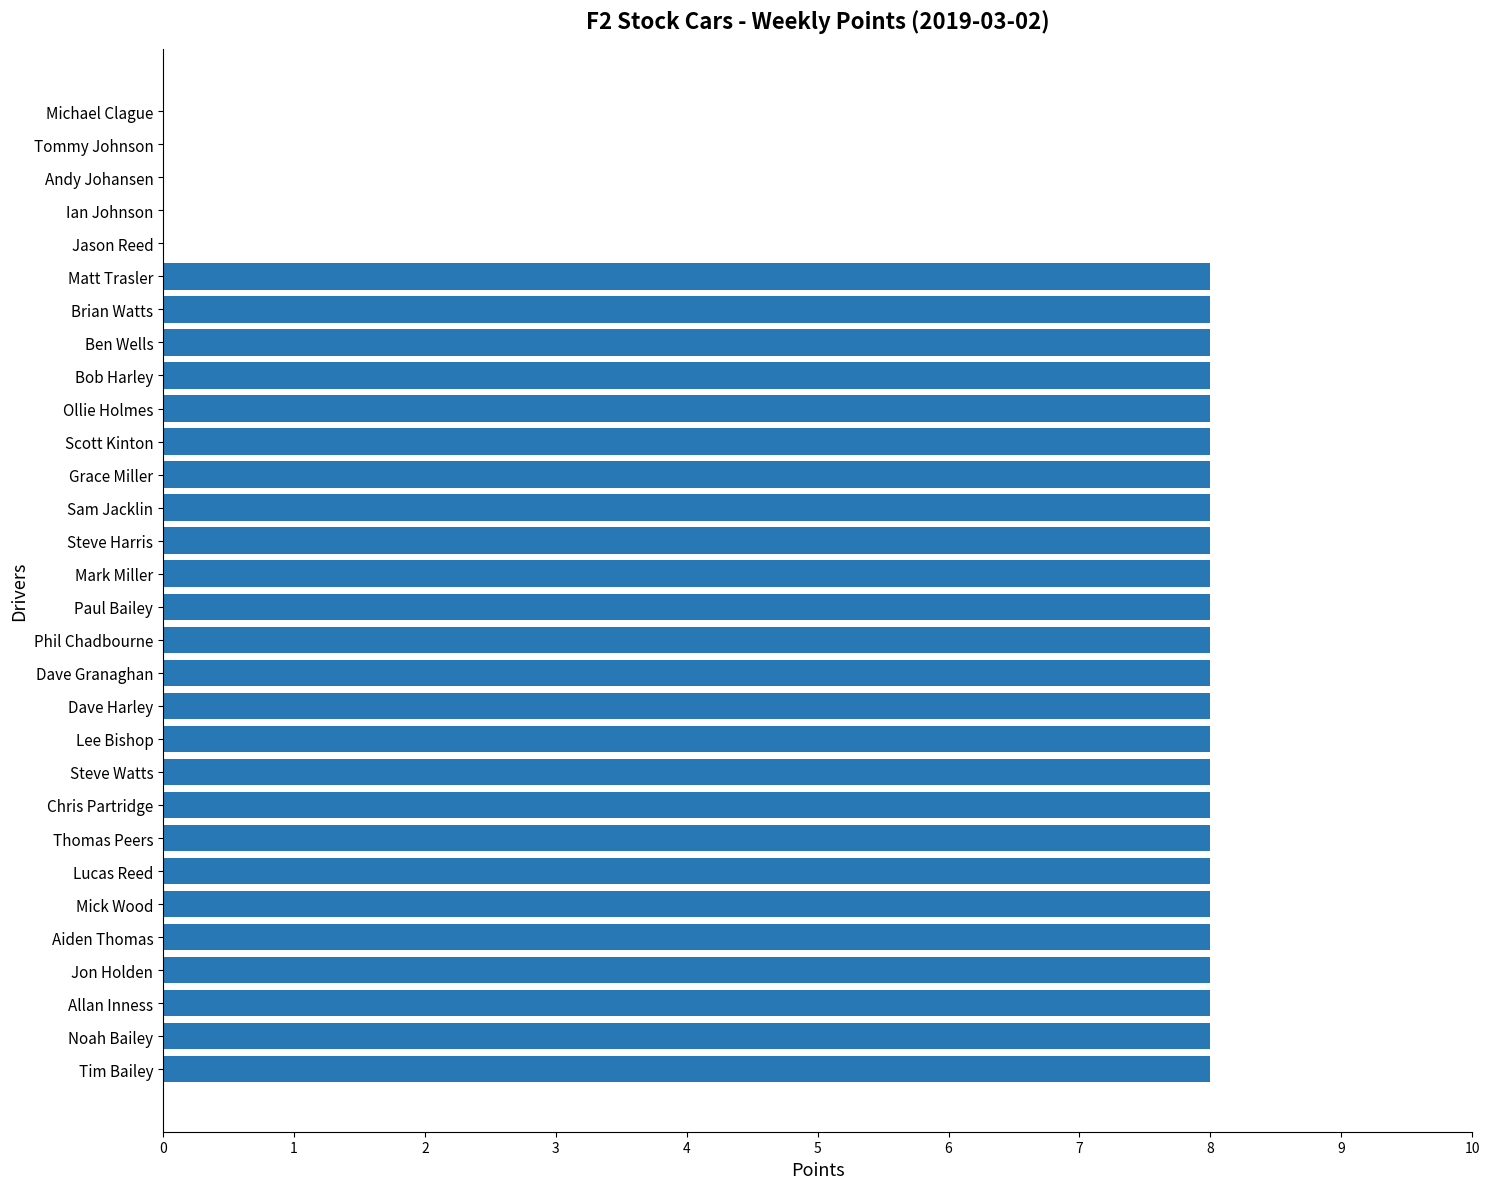

Count the number of data series in this chart.

1